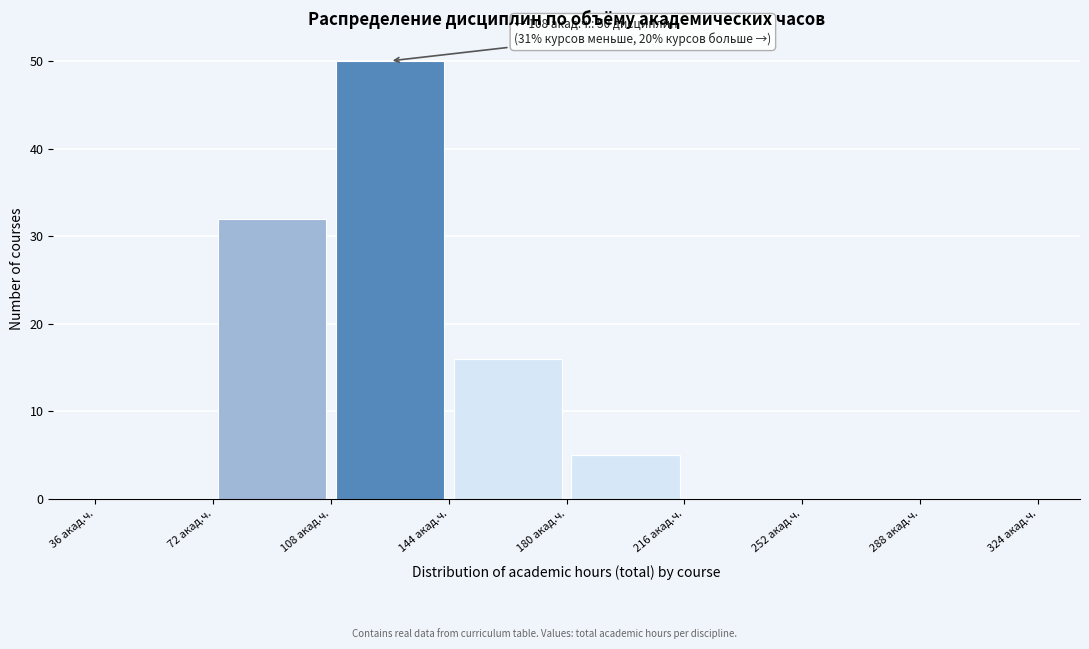

Which range on the x-axis has the tallest bar?

108 to 144